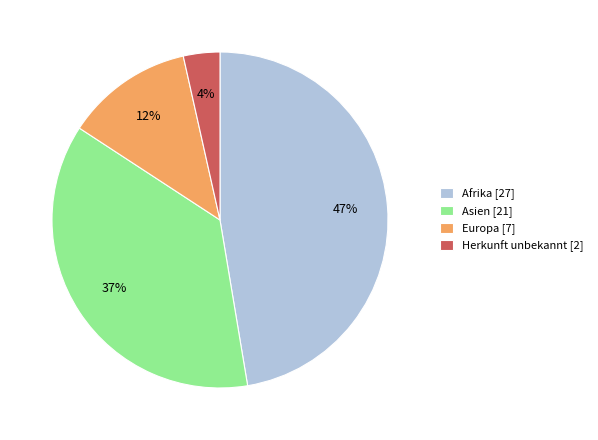

Between Herkunft unbekannt and Europa, which is larger?

Europa